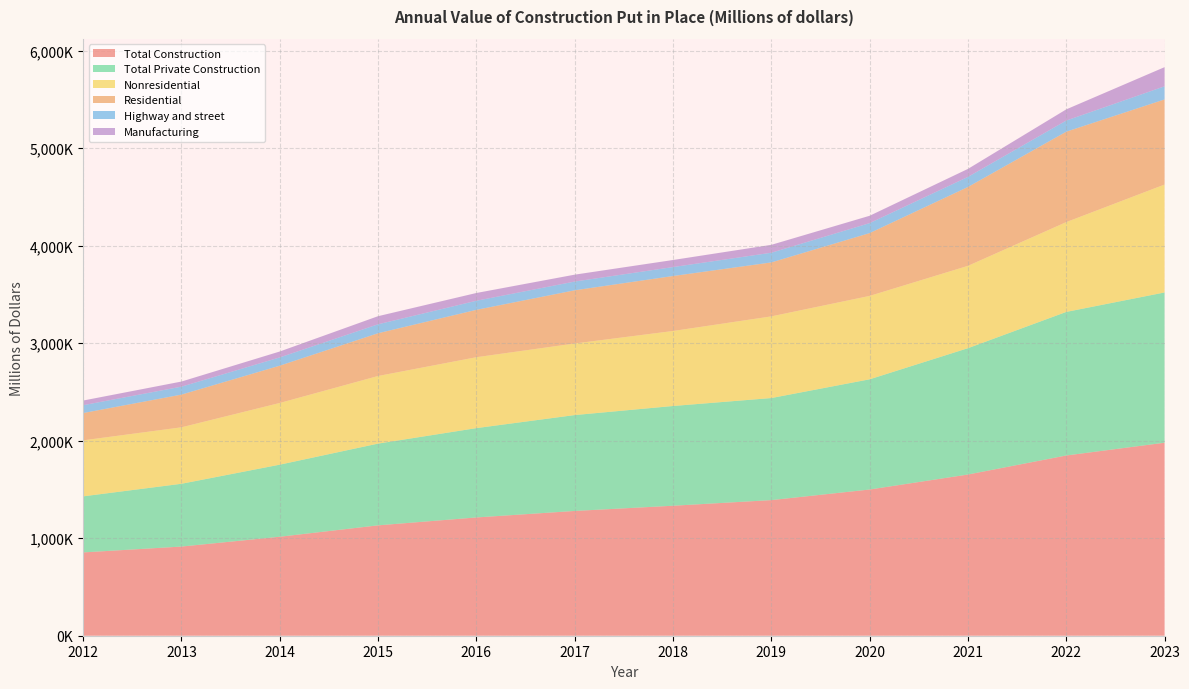

Reading right to left, extract all data points from this chart.

Total Construction: 1979667	1848676	1653375	1499570	1391039	1333183	1279841	1213144	1132116	1015292	914582	854401
Residential: 872859	927439	808968	644257	553442	563877	545753	485965	438695	382528	335476	280003
Nonresidential: 1106807	921237	844408	855313	837597	769306	734088	727179	693421	632764	579106	574399
Total Private Construction: 1541063	1472361	1295753	1130370	1046693	1023016	983302	916171	838348	739164	643900	575091
Highway and street: 134693	114107	103381	102321	99402	91745	89620	93187	91701	84743	81364	80546
Manufacturing: 196447	114706	82030	75425	80978	72508	70682	79633	83143	60645	52520	47741